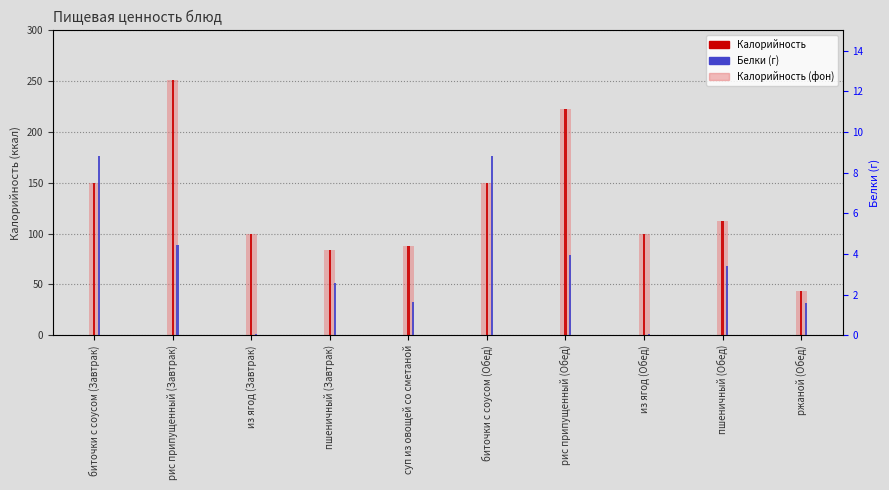

Which series has the largest range (max minus min)?

Калорийность